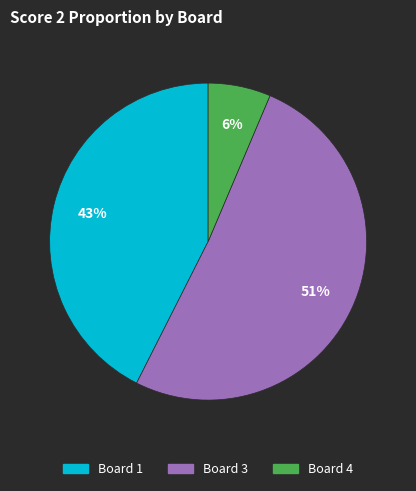

To the nearest percent, what is the difference between the largest and smallest slice percentages?

45%